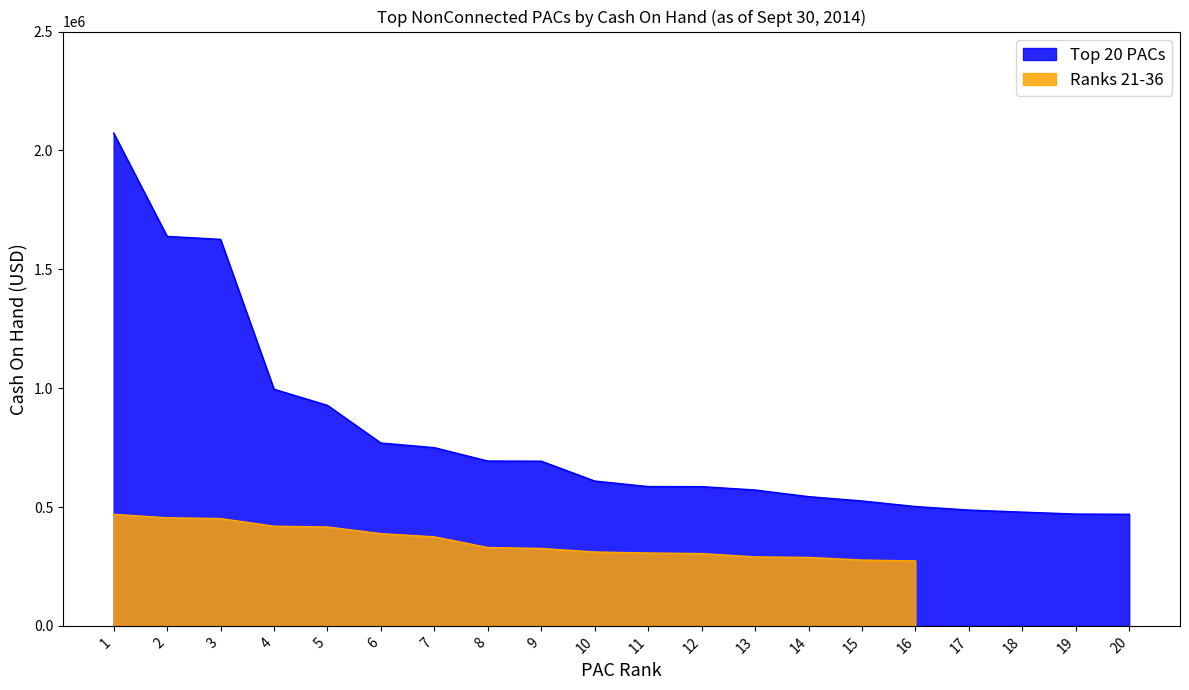

The value of Top 20 PACs at 9 is 692754.4. True or false?

True